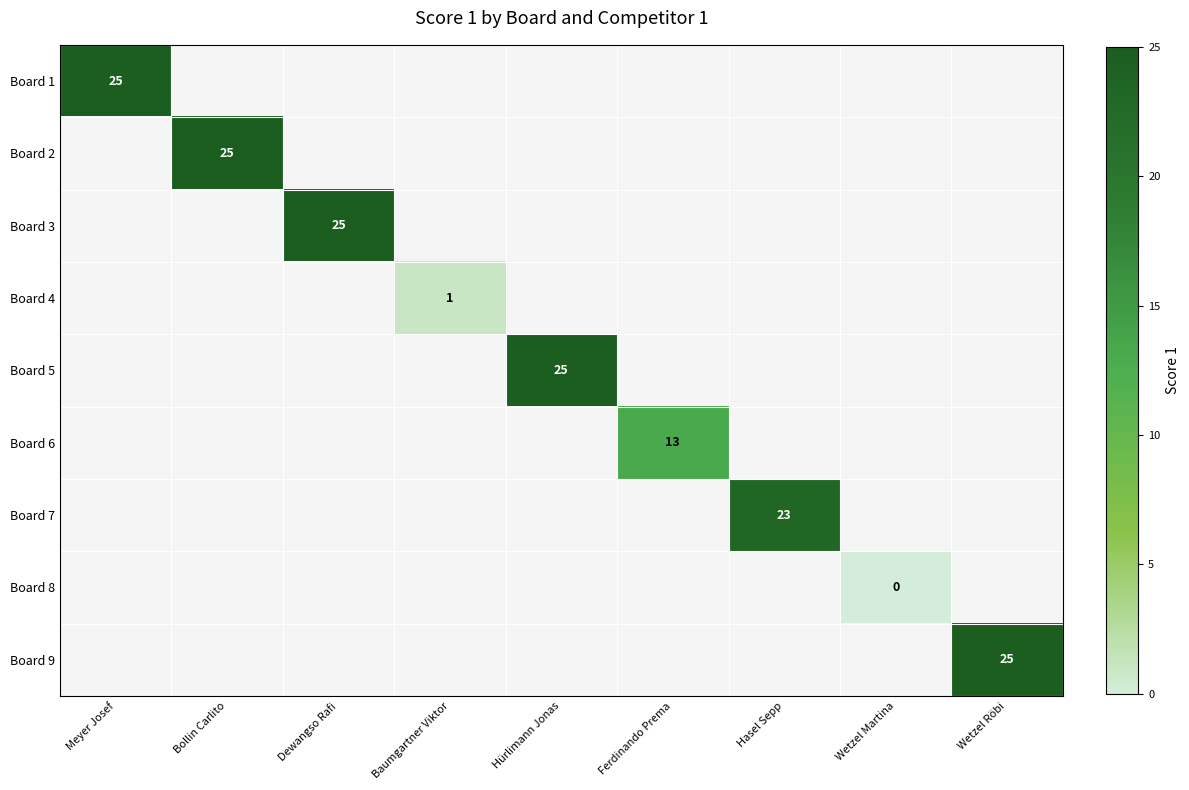

True or false: Board 9 has a value of 45 at Wetzel Röbi.

False